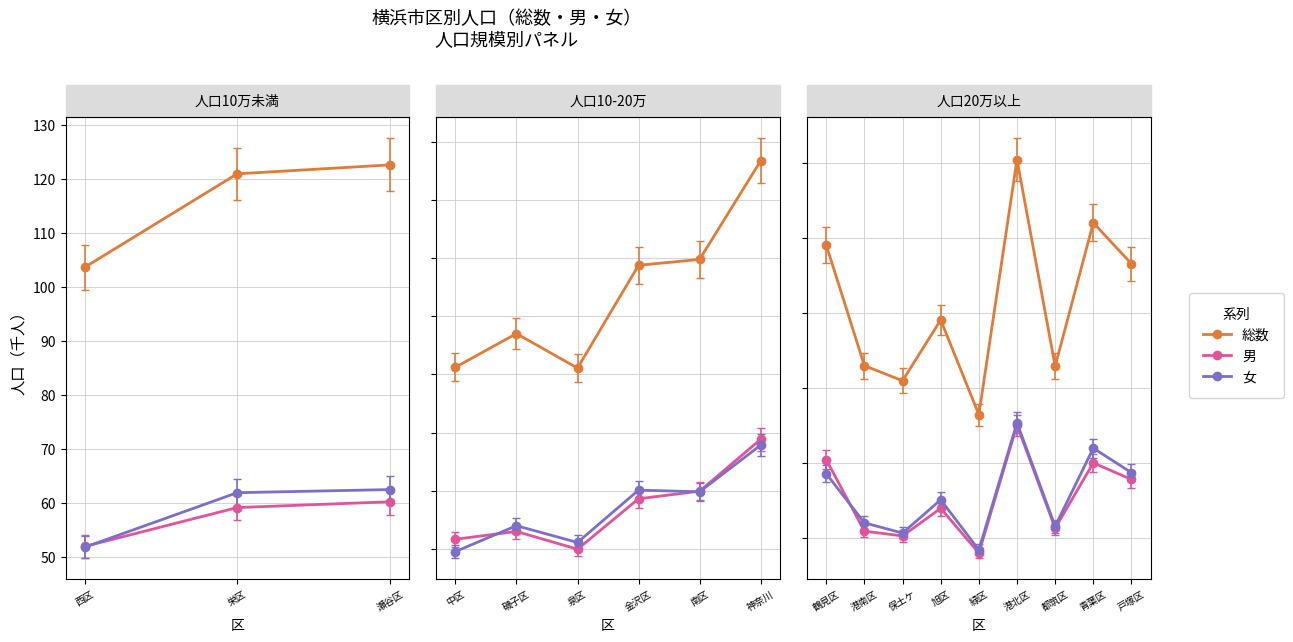

At how many categories does at least one series exceed 175?

9